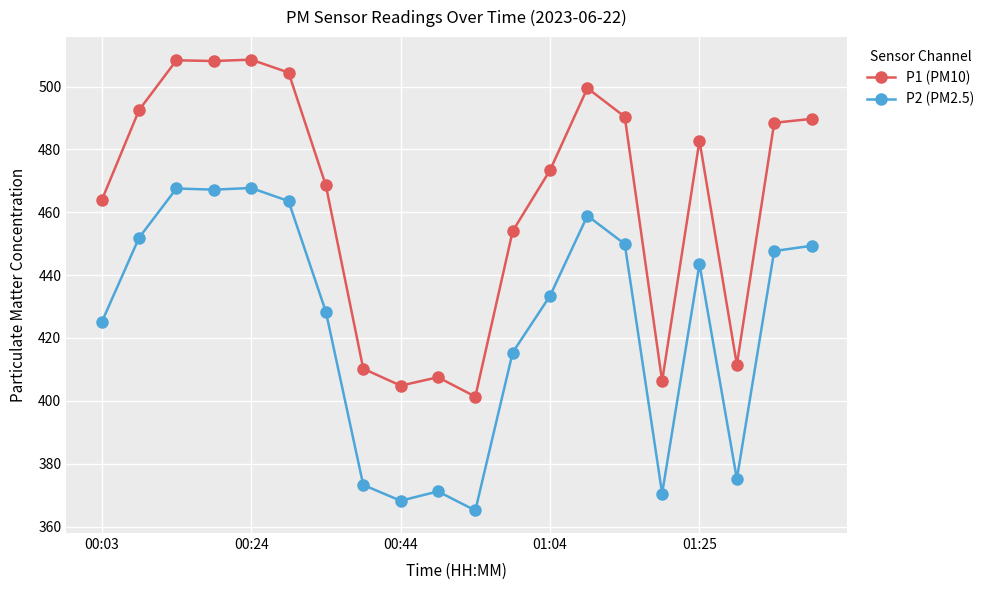

What is the value of the P2 (PM2.5) point at the 13th from the left?

433.4